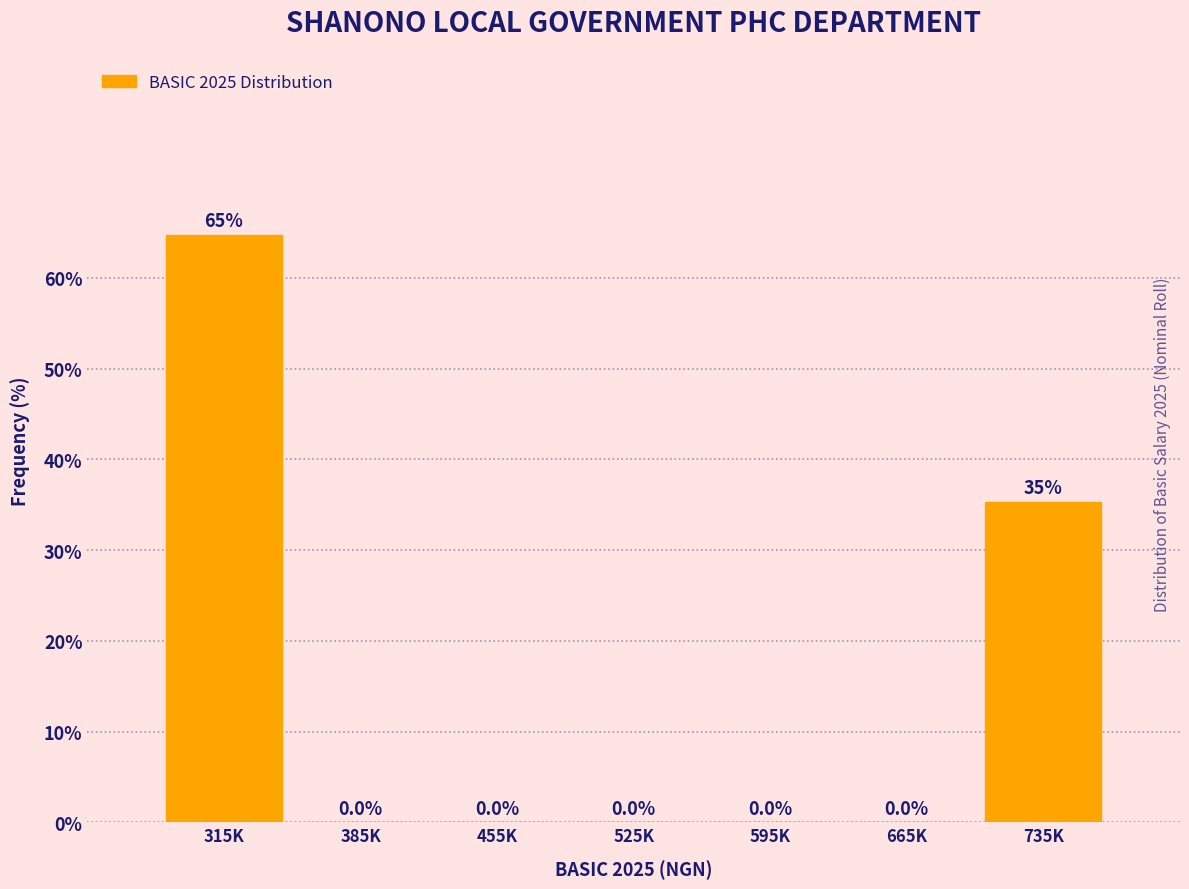

Reading right to left, transcribe all the data shown in this chart.

735K=35.3	665K=0.0	595K=0.0	525K=0.0	455K=0.0	385K=0.0	315K=64.7